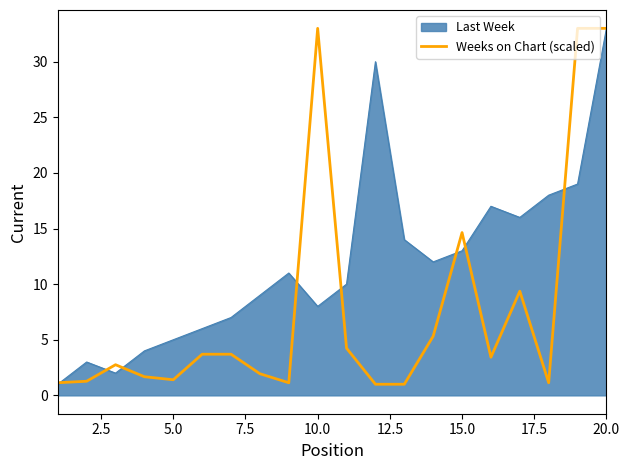

List the series in order of their overall mean, lowest first.

Weeks on Chart (scaled), Last Week